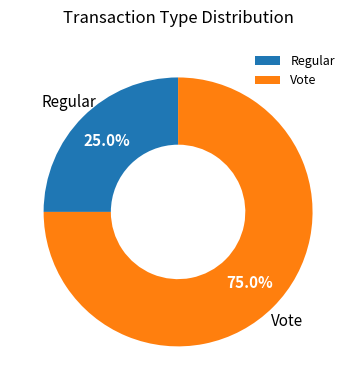

To the nearest percent, what is the average slice percentage?

50%